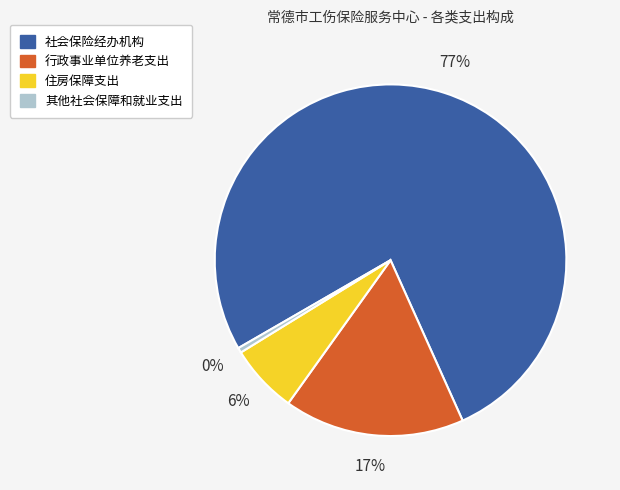

Does 行政事业单位养老支出 account for over 50% of the chart?

No